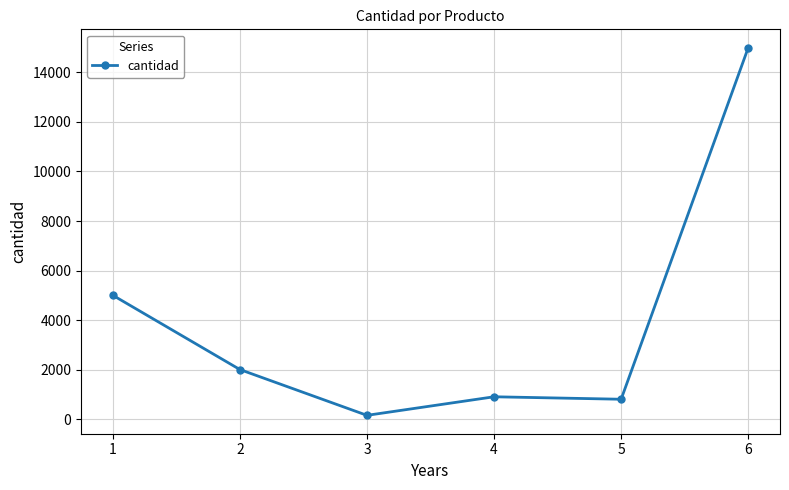

Reading right to left, extract all data points from this chart.

6=15000	5=800	4=900	3=150	2=2000	1=5000